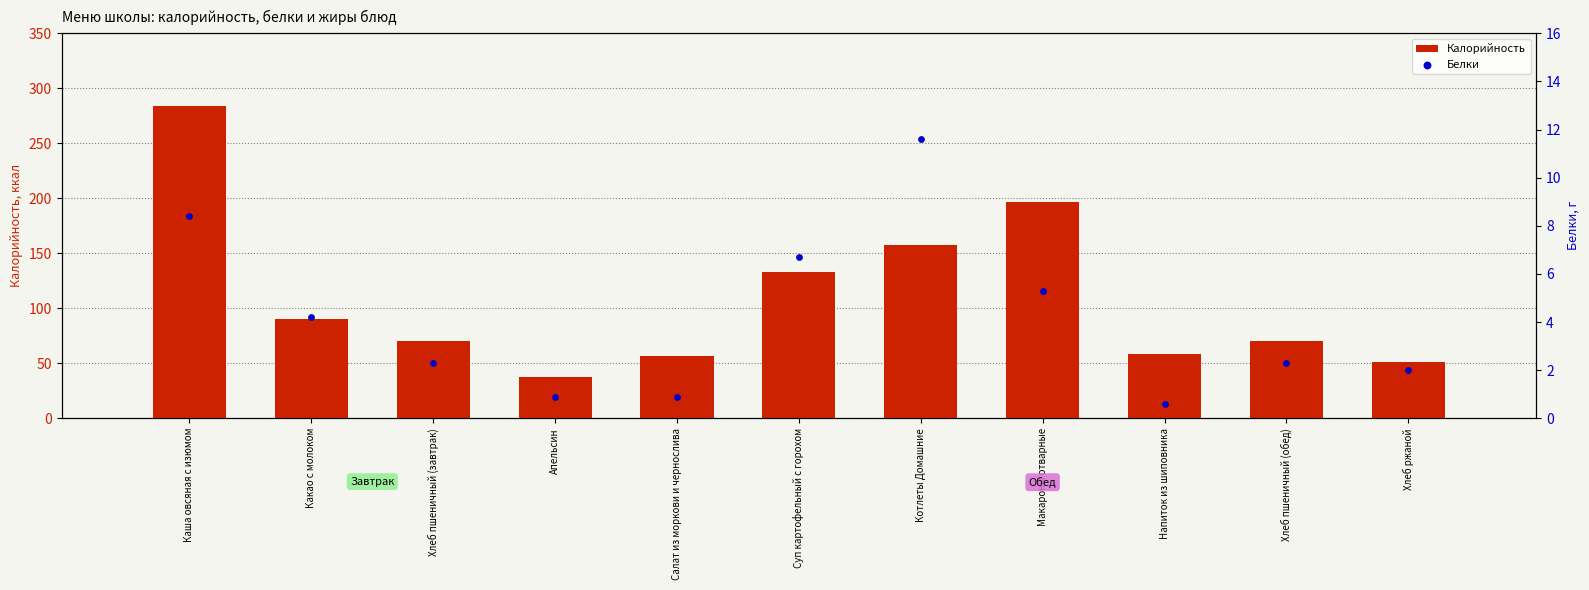

Which series reaches the minimum Y coordinate?

Белки